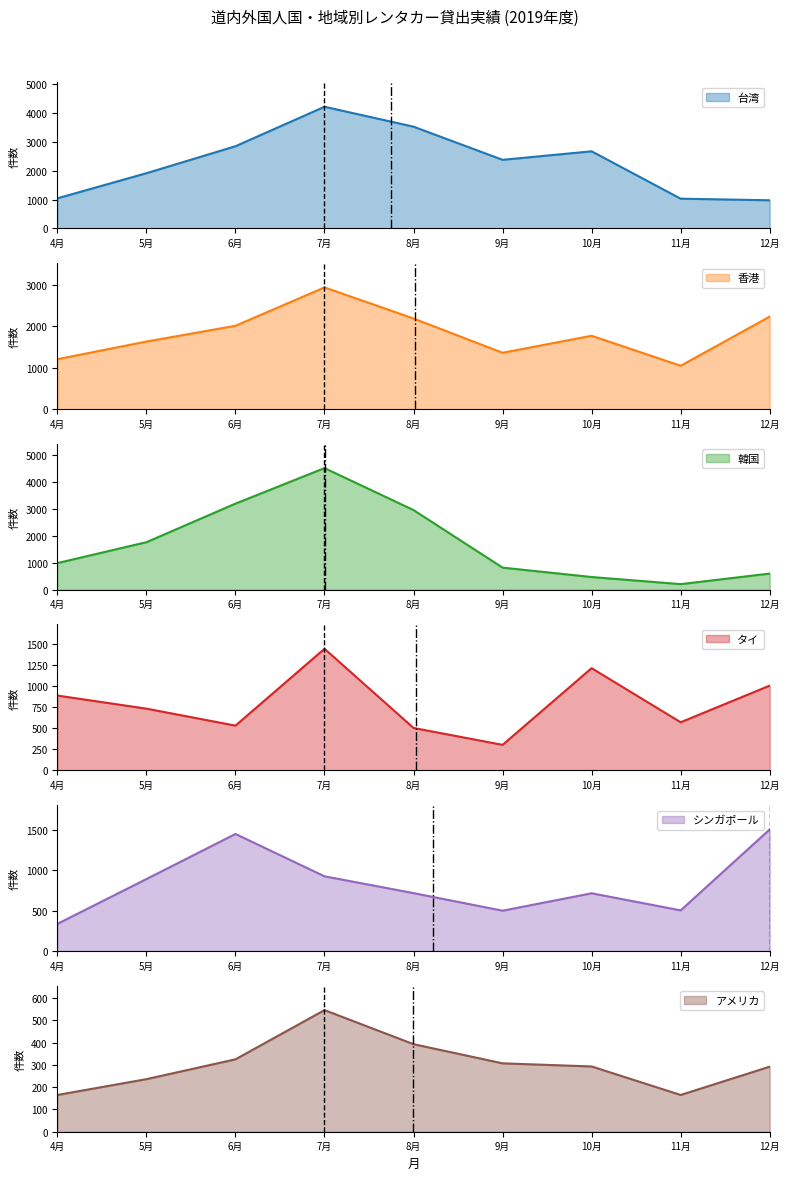

Where is 韓国 nearest to the value 2360?

5月